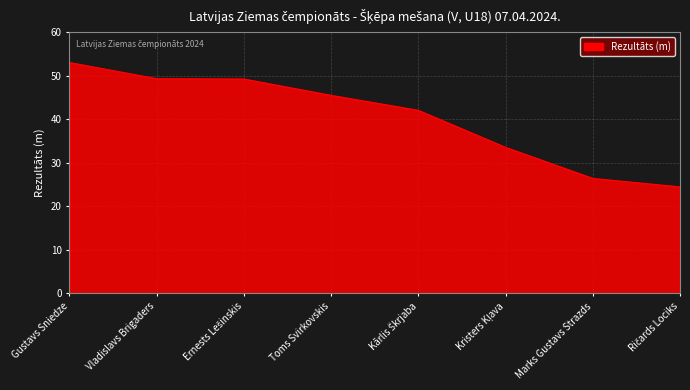

What is the greatest value displayed?

53.0